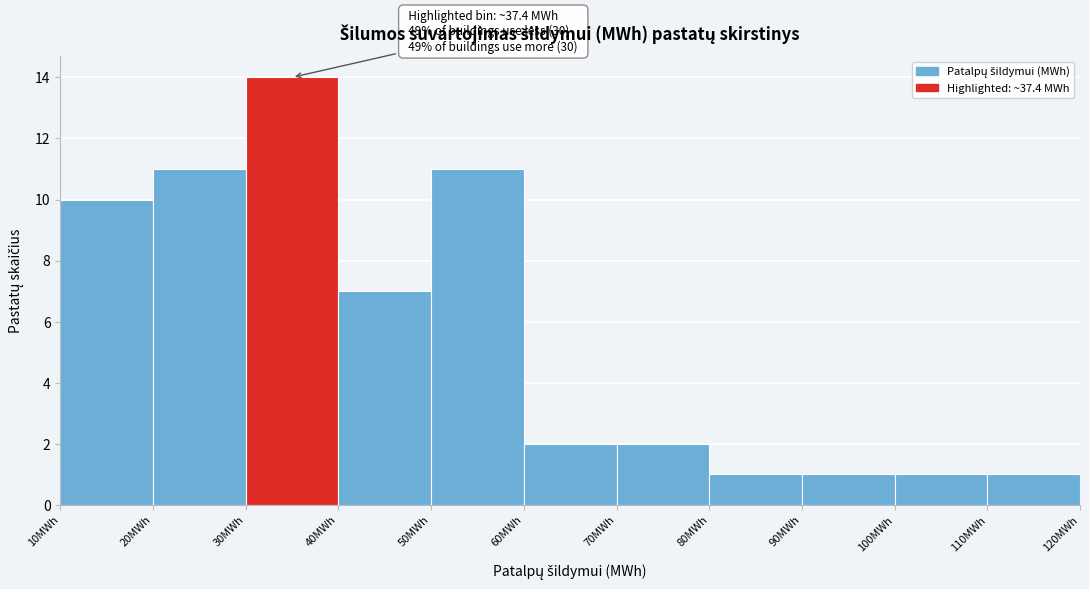

Which range on the x-axis has the tallest bar?

30 to 40